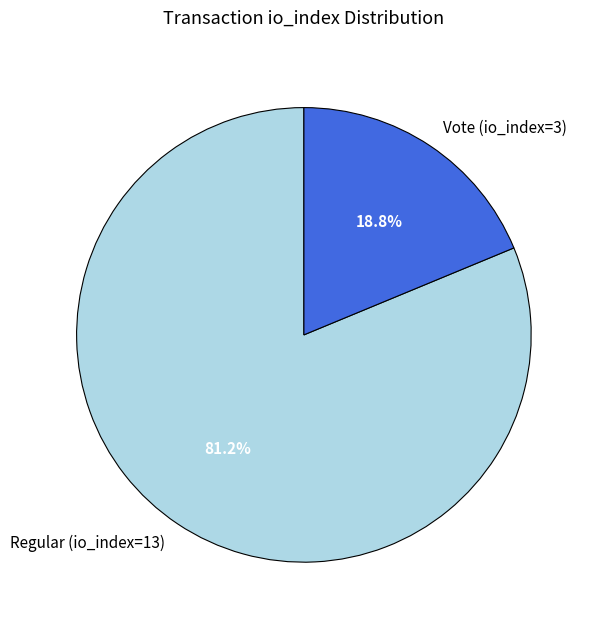

To the nearest percent, what is the combined percentage of Vote (io_index=3) and Regular (io_index=13)?

100%